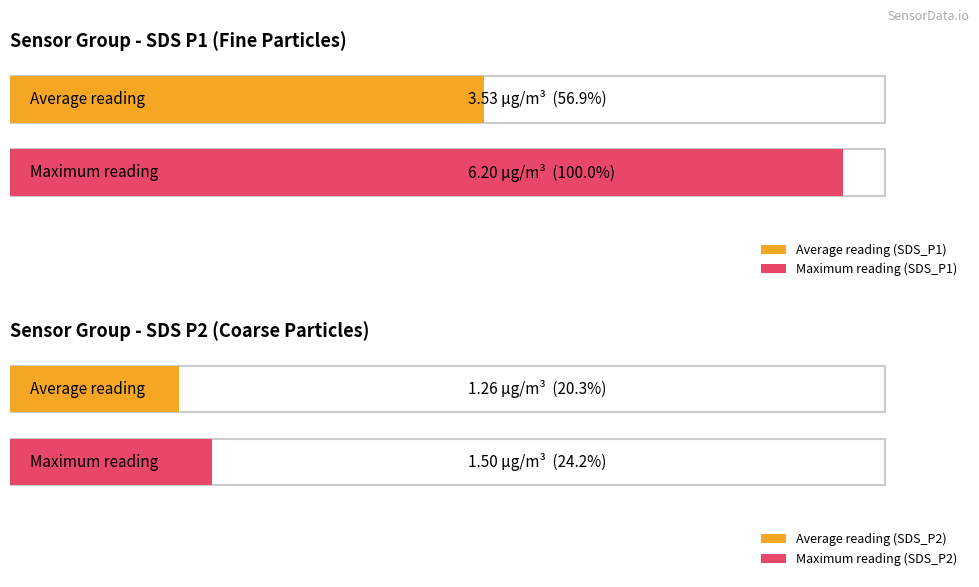

The SDS_P1 series shows 1.7 at 16:56. True or false?

False